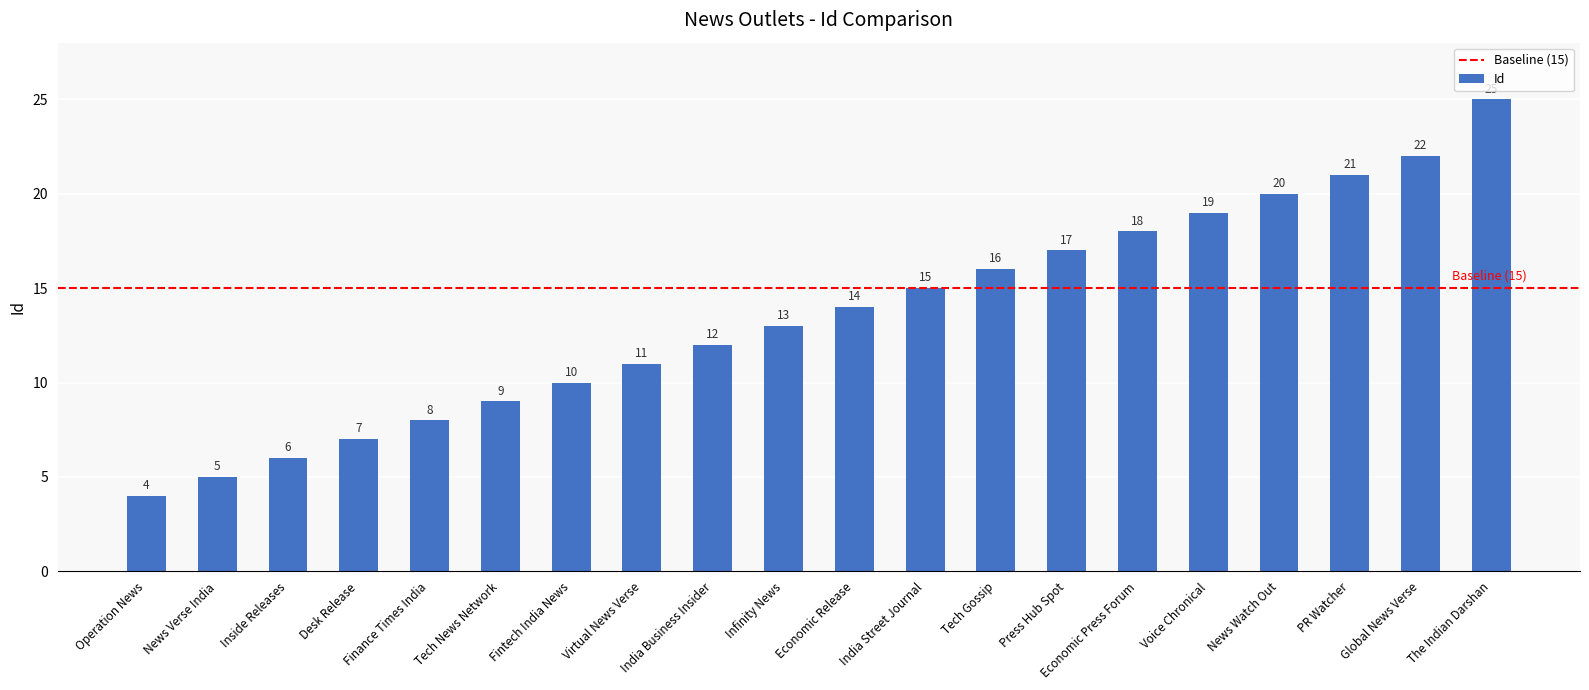

What is the label of the 5th bar from the right?

Voice Chronical